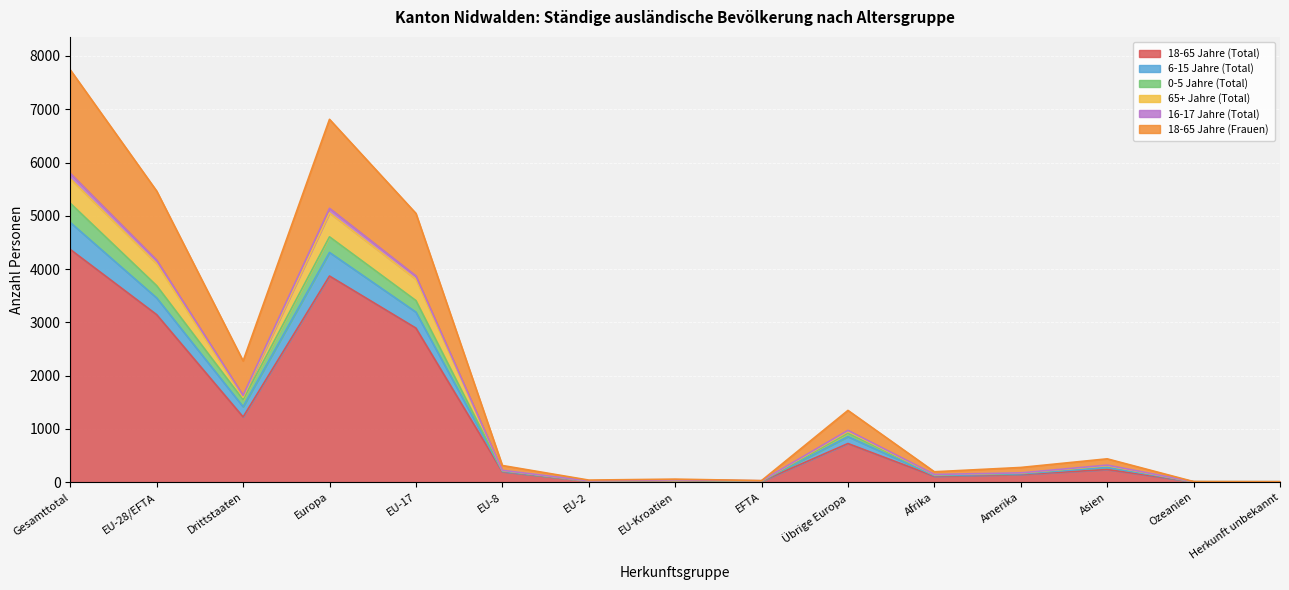

True or false: 65+ Jahre (Total) and 0-5 Jahre (Total) intersect in this chart.

False